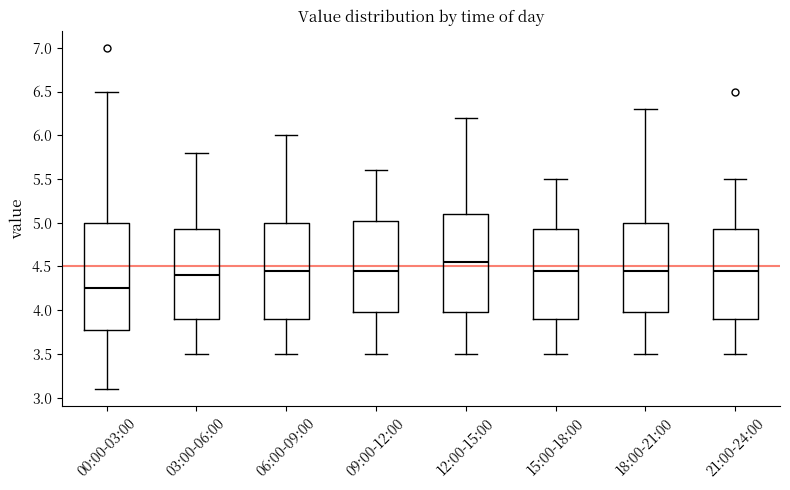

Reading left to right, read every box against the y-axis: the position of its median line, the range the box covers, and the ends of its whiskers. The values are not printed on the chart, so give them approximately, as read against the axis.

00:00-03:00: median 4.25, box 3.80 to 5.00, whiskers 3.10 to 6.50
03:00-06:00: median 4.40, box 3.90 to 4.95, whiskers 3.50 to 5.80
06:00-09:00: median 4.45, box 3.90 to 5.00, whiskers 3.50 to 6.00
09:00-12:00: median 4.45, box 4.00 to 5.05, whiskers 3.50 to 5.60
12:00-15:00: median 4.55, box 4.00 to 5.10, whiskers 3.50 to 6.20
15:00-18:00: median 4.45, box 3.90 to 4.95, whiskers 3.50 to 5.50
18:00-21:00: median 4.45, box 4.00 to 5.00, whiskers 3.50 to 6.30
21:00-24:00: median 4.45, box 3.90 to 4.95, whiskers 3.50 to 5.50